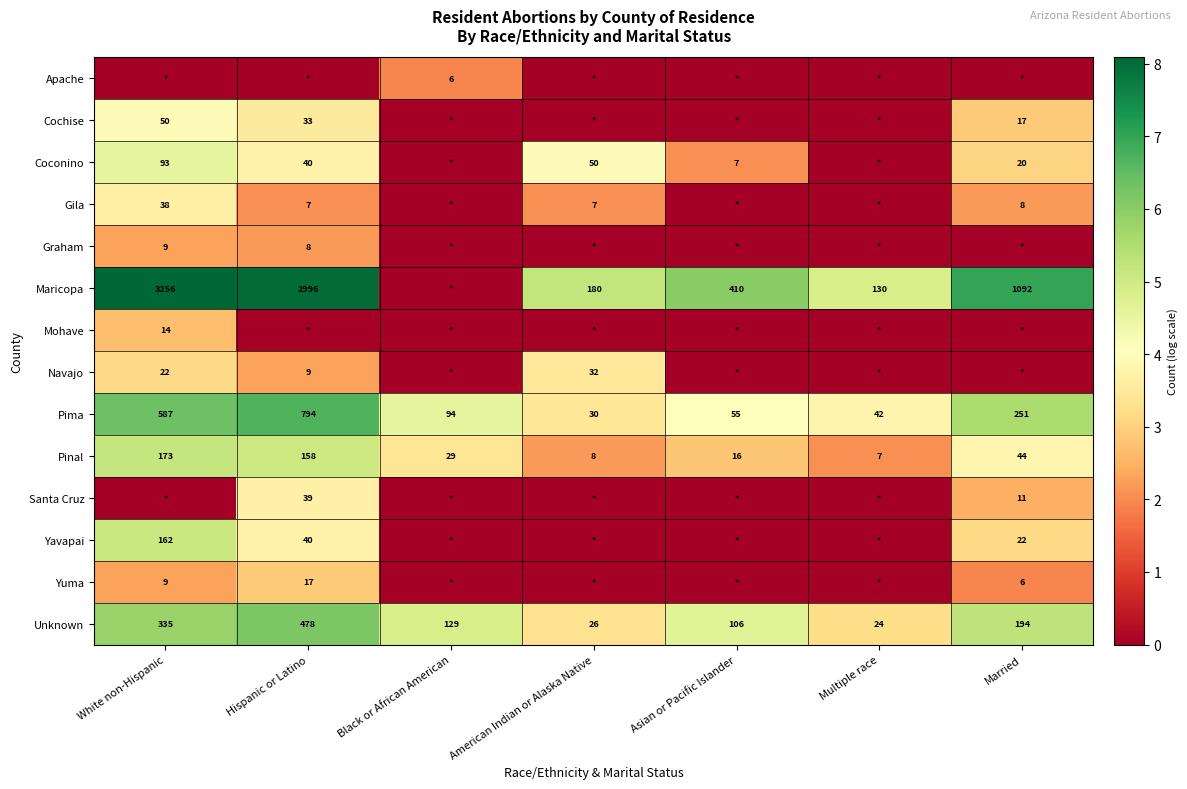

Where is Unknown nearest to the value 251?

Married